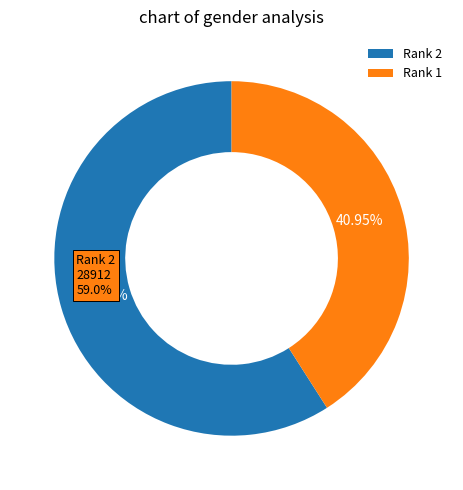

To the nearest percent, what is the difference between the largest and smallest slice percentages?

18%